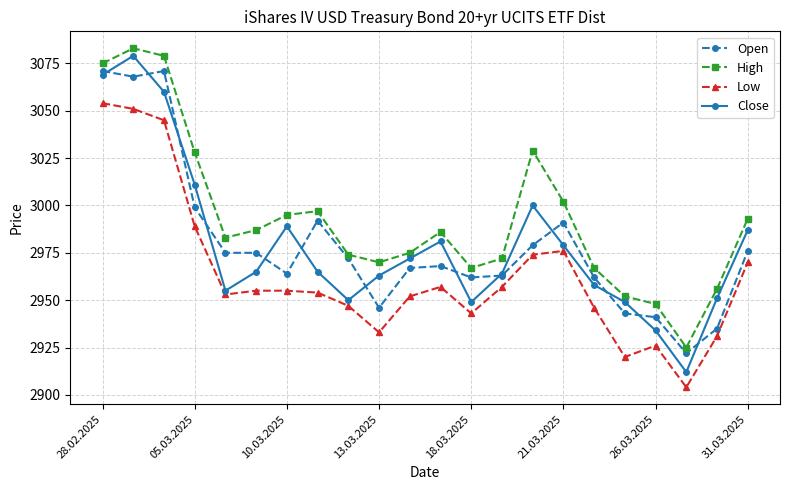

Which series has the widest spread of values?

Close